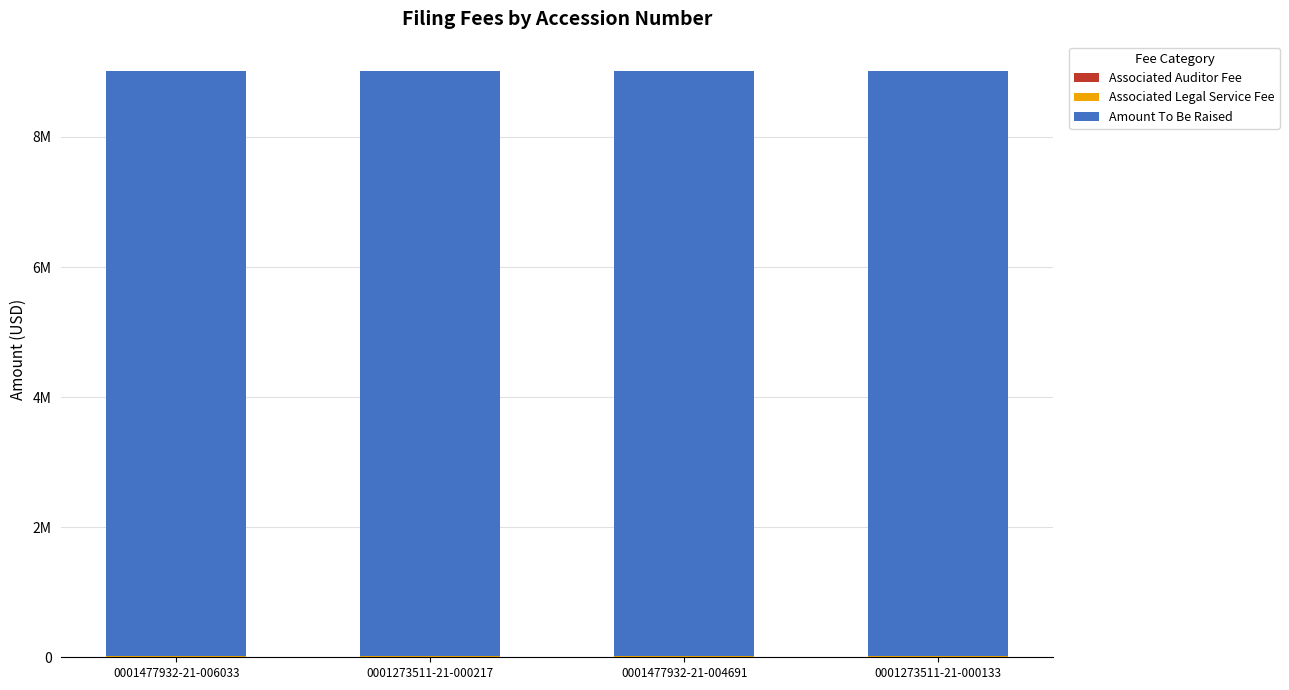

Are the bars horizontal?

No